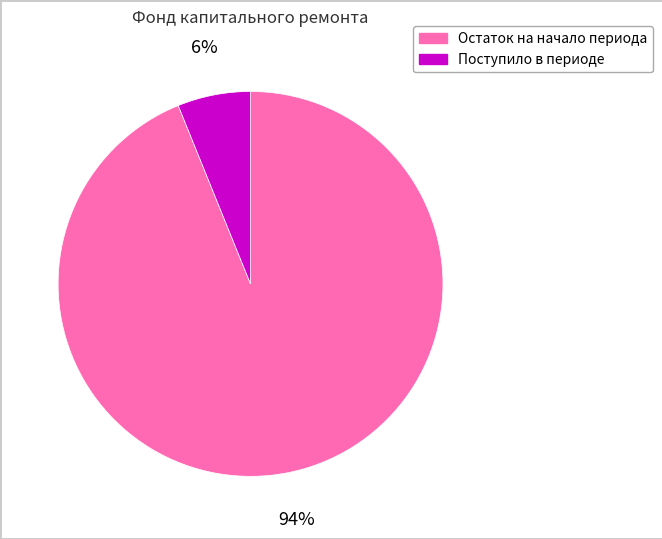

Count the number of slices in the pie.

2